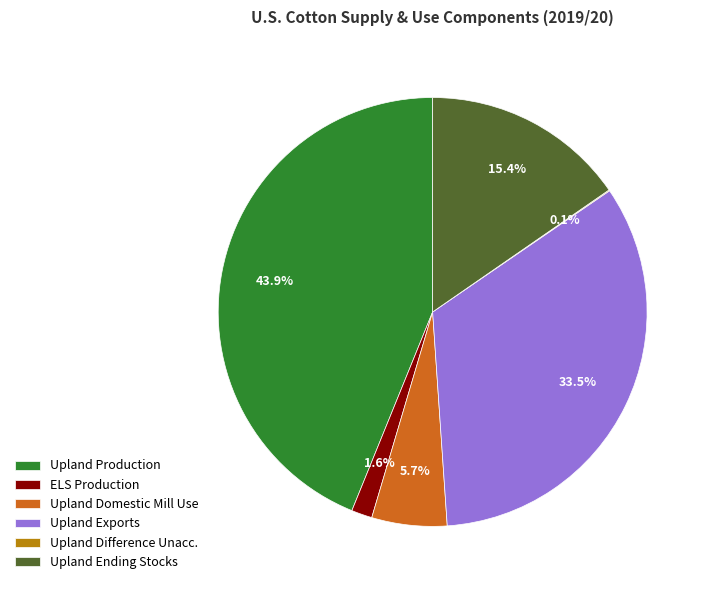

To the nearest percent, what is the average slice percentage?

17%